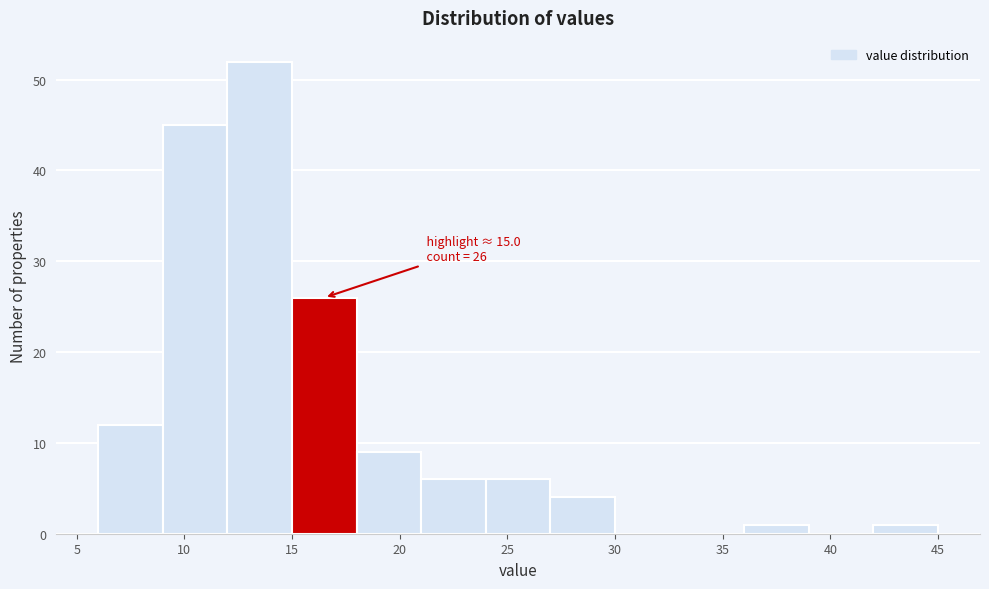

Which range on the x-axis has the tallest bar?

12 to 15